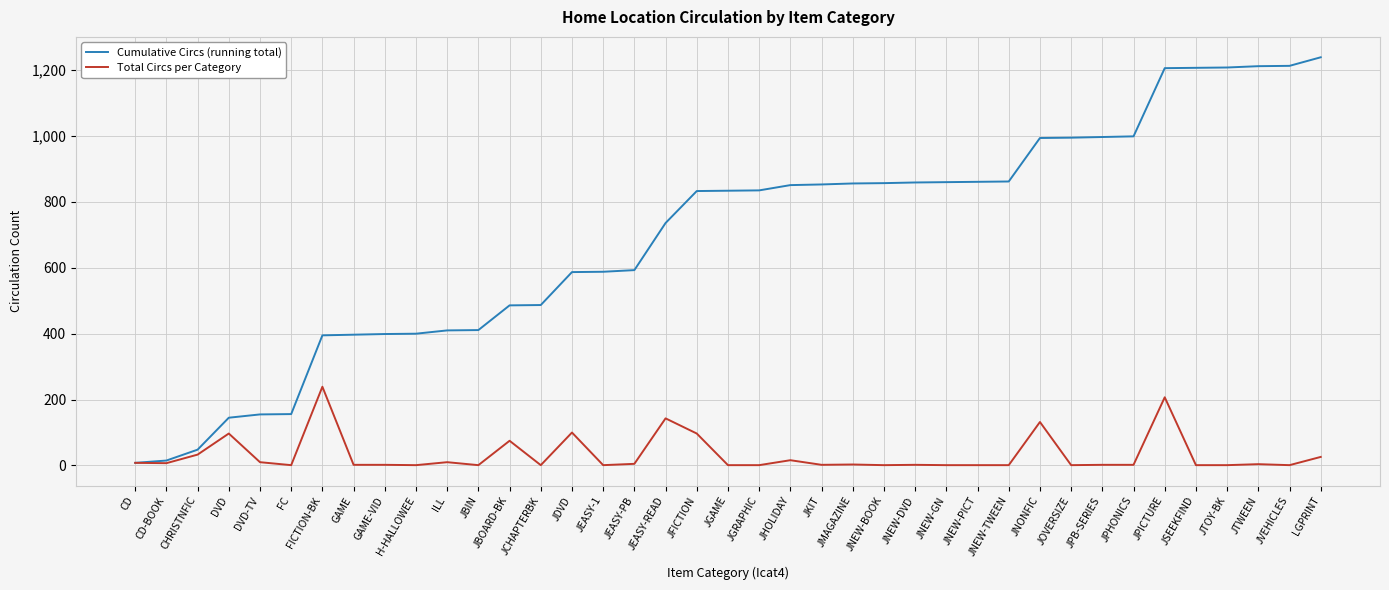

The value of Total Circs per Category at JEASY-READ is 188. True or false?

False